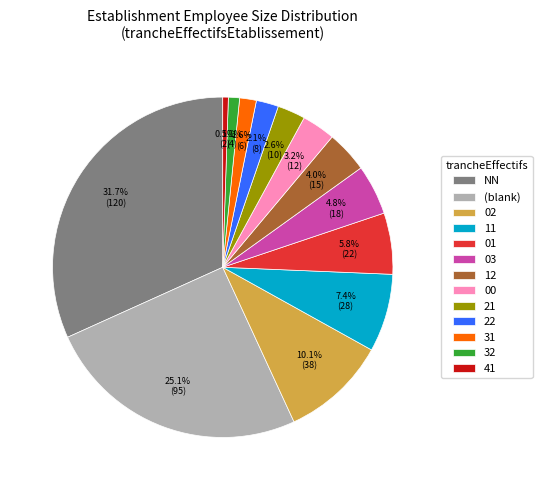

Is it true that 03 is 18% of the pie?

False